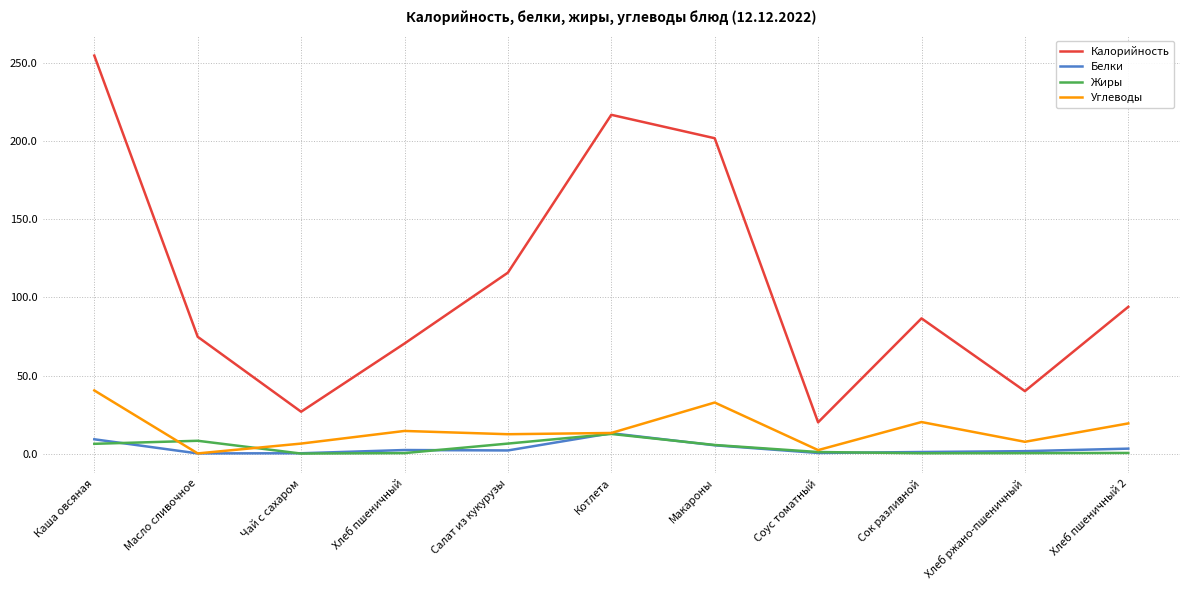

What are all the series names shown in the legend?

Калорийность, Белки, Жиры, Углеводы